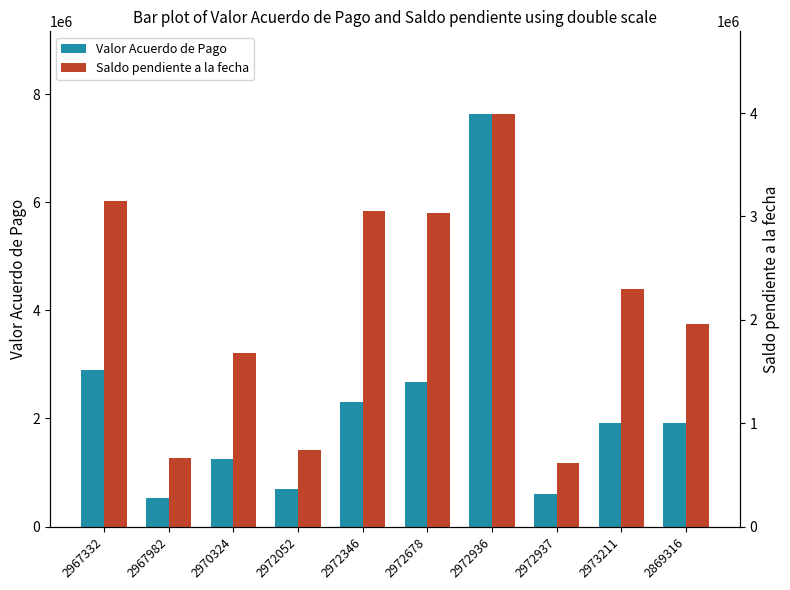

Reading left to right, what are all the values shown in this chart?

Valor Acuerdo de Pago: 2896110	523210	1253850	689500	2301600	2683040	7636830	593220	1915290	1911170
Saldo pendiente a la fecha: 3153600	665500	1680300	737800	3056200	3037300	3993100	611800	2300700	1958900